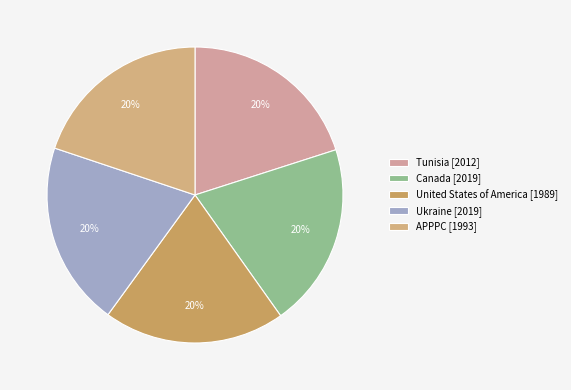

Combined, what portion of the pie is Tunisia and Ukraine?

40.2%